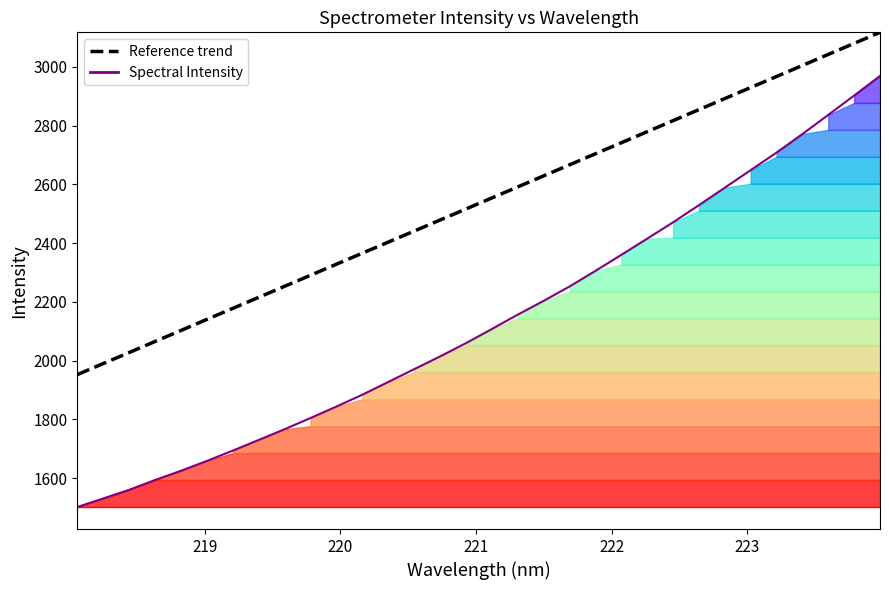

What is the sum of all values?

81130.4